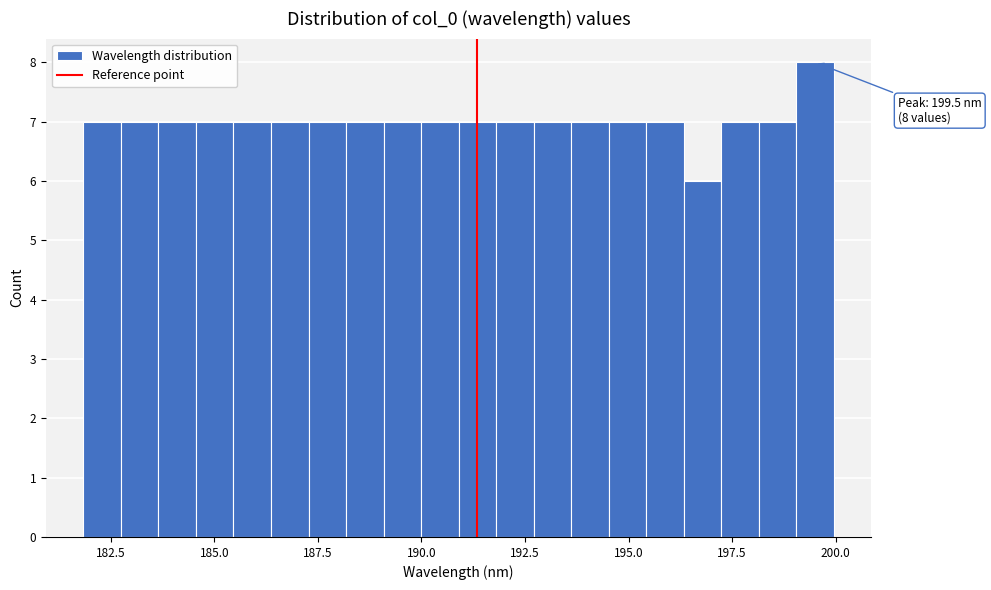

Around what value on the x-axis is the tallest bar? Give the approximate position of its centre, as read against the axis.

199.5